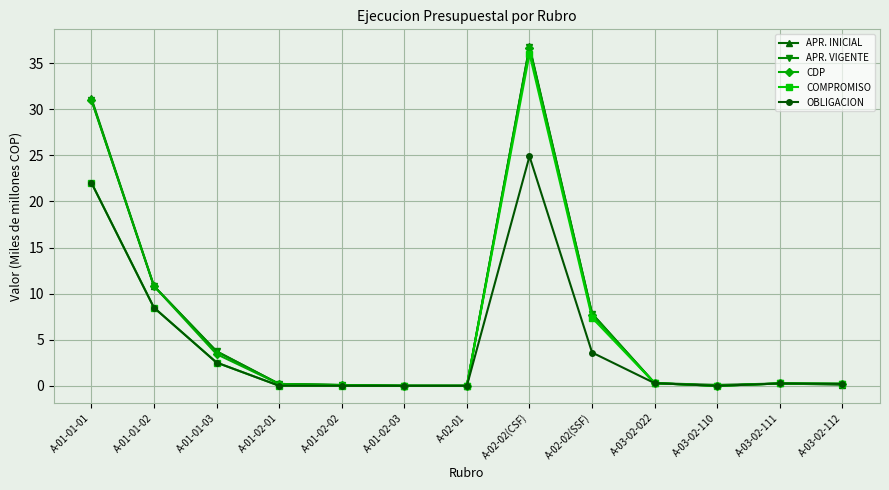

What is the label of the 10th point from the left?

A-03-02-022